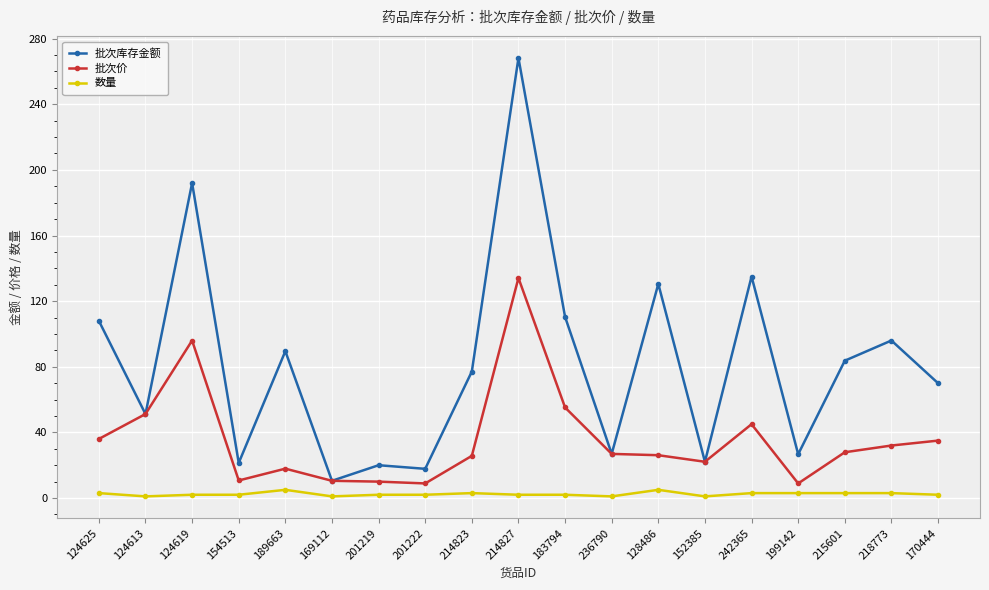

What is the difference between the second highest and second lowest values in the 批次库存金额 series?

174.2